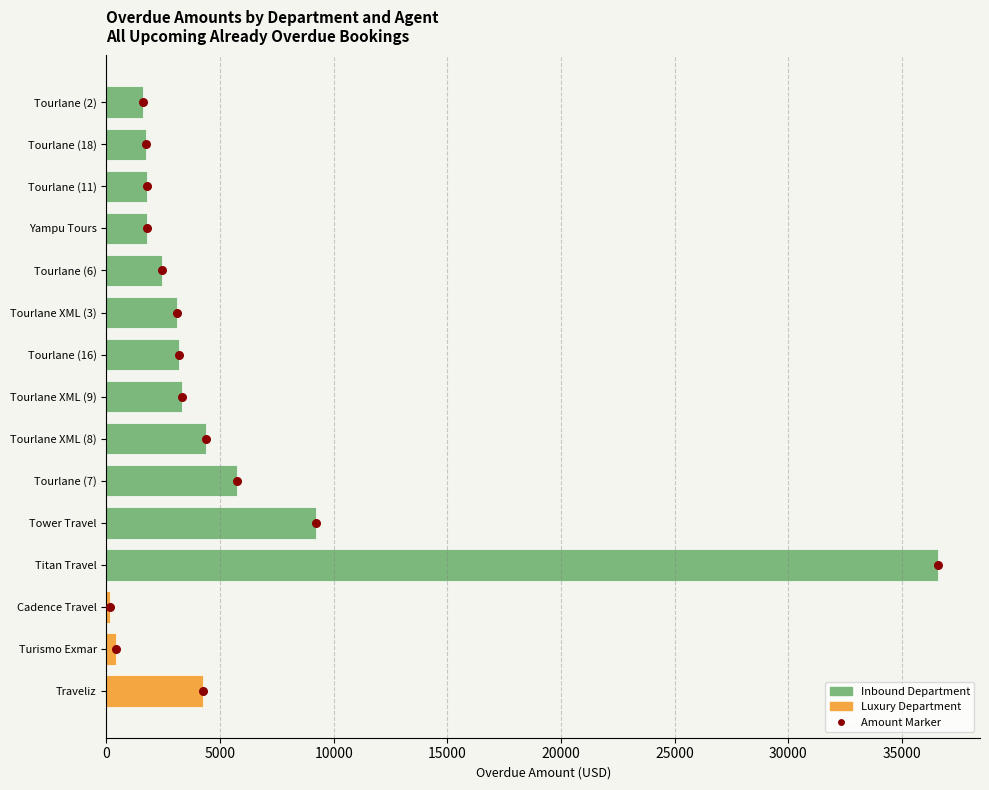

What is the change in value from 11 to 12?

+1